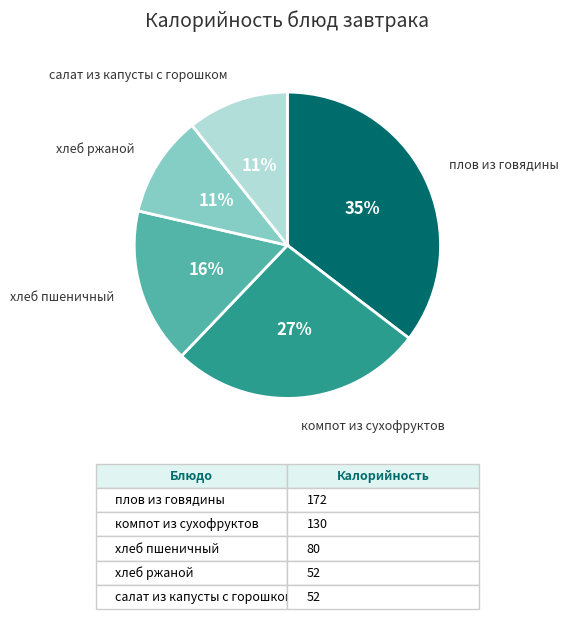

To the nearest percent, what percentage of the pie is салат из капусты с горошком?

11%